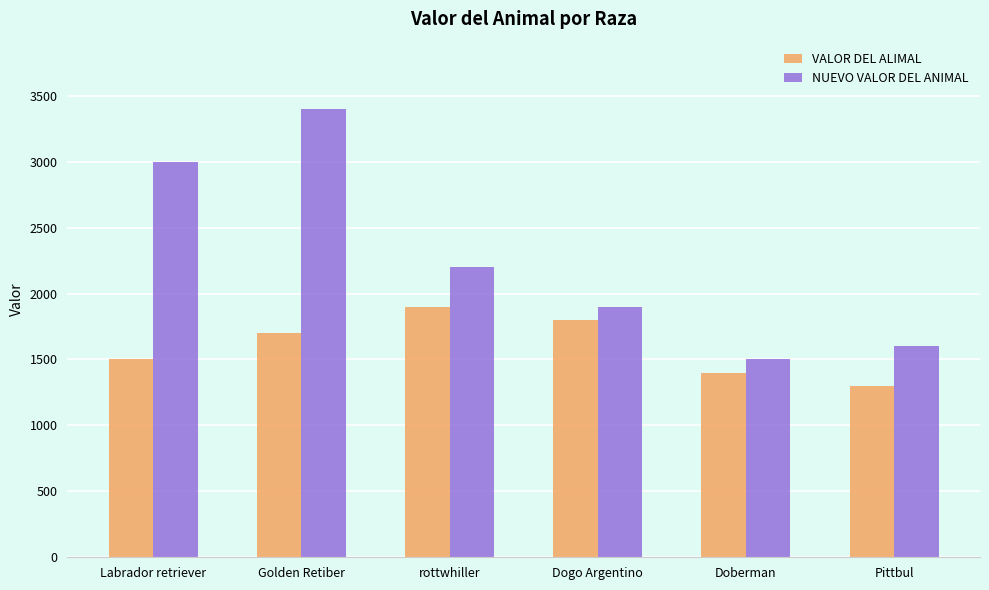

Which series has the widest spread of values?

NUEVO VALOR DEL ANIMAL